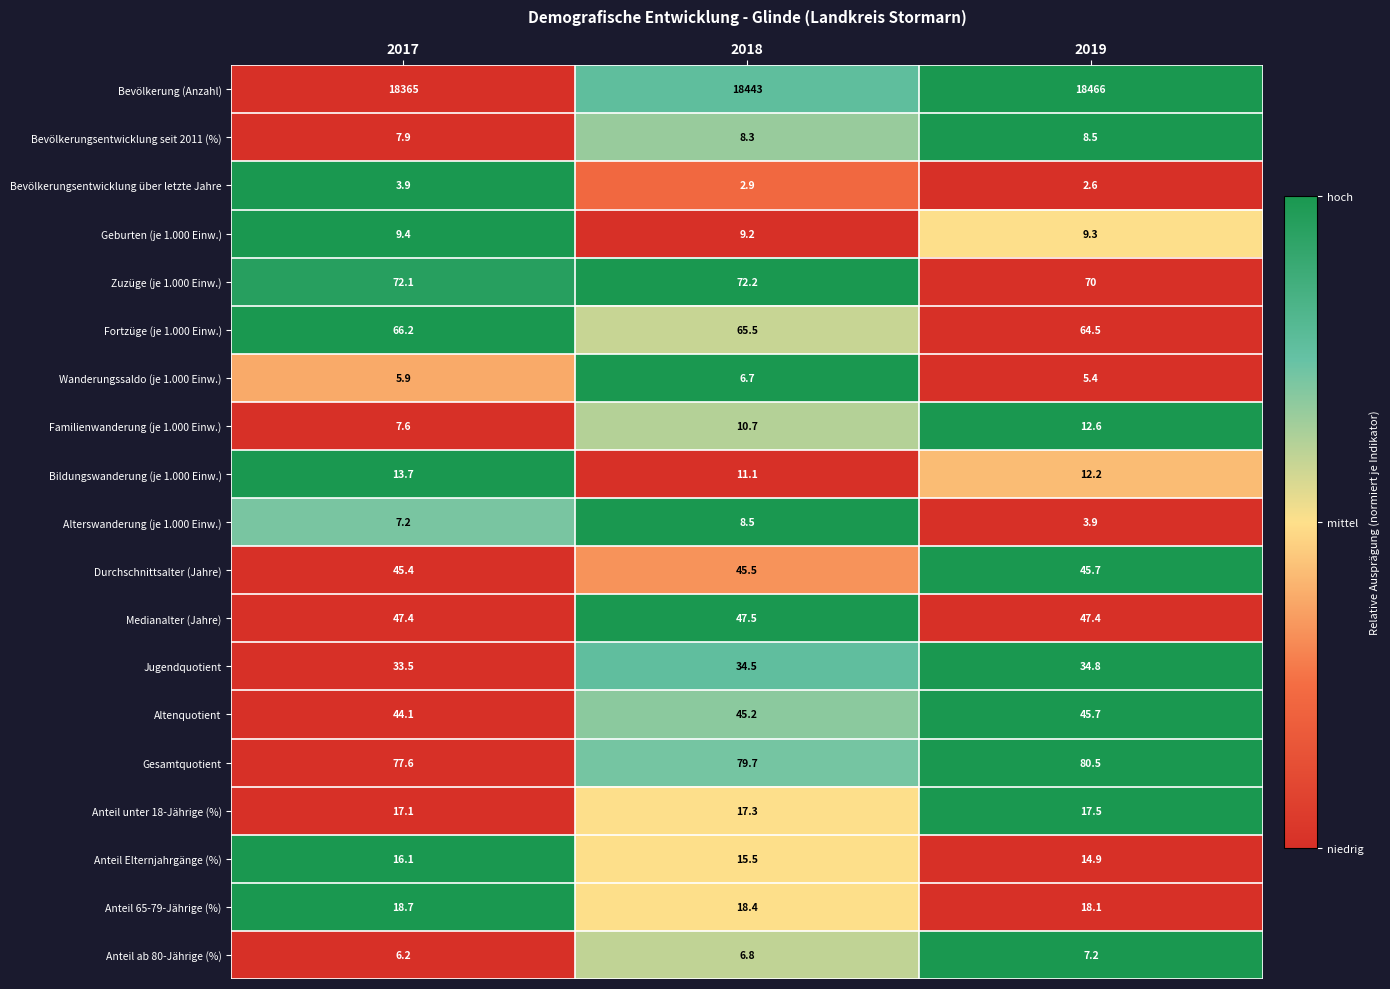

The value of Geburten (je 1.000 Einw.) at 2019 is 14.3. True or false?

False